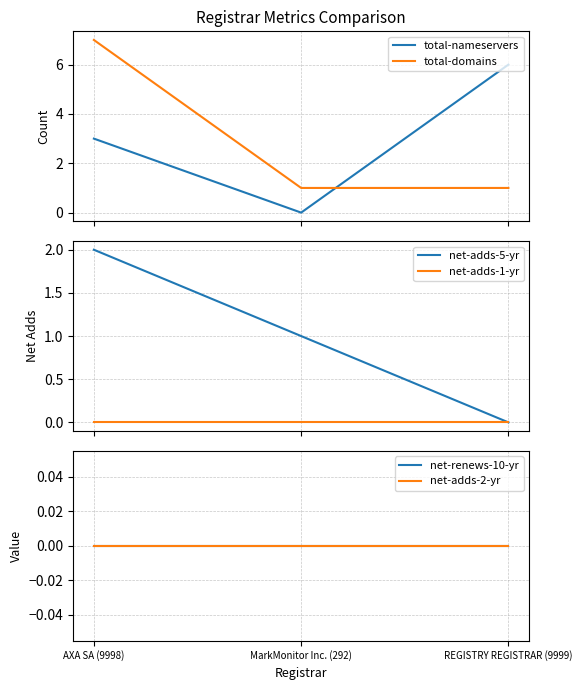

What is the difference between the maximum and minimum values in the total-domains series?

6